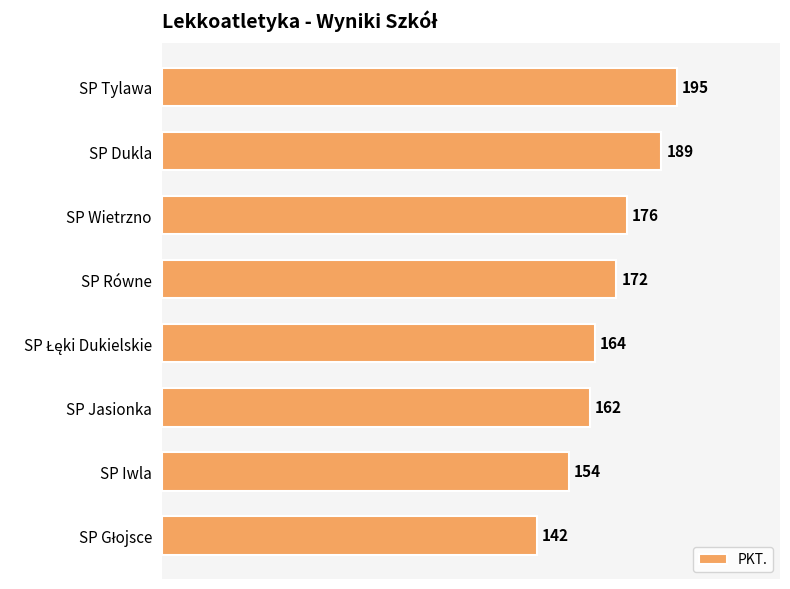

What is the change in value from SP Wietrzno to SP Jasionka?

-14